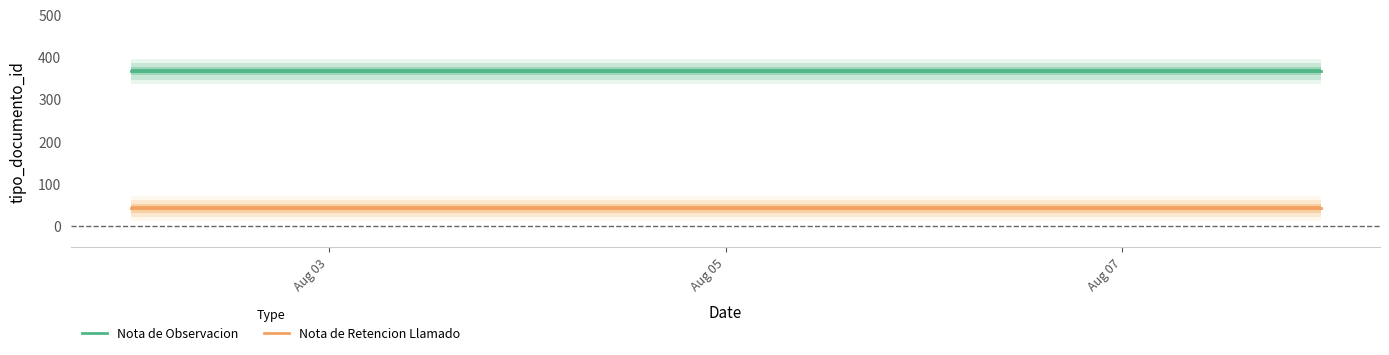

What value does the Nota de Observacion series have at Aug 05?

366